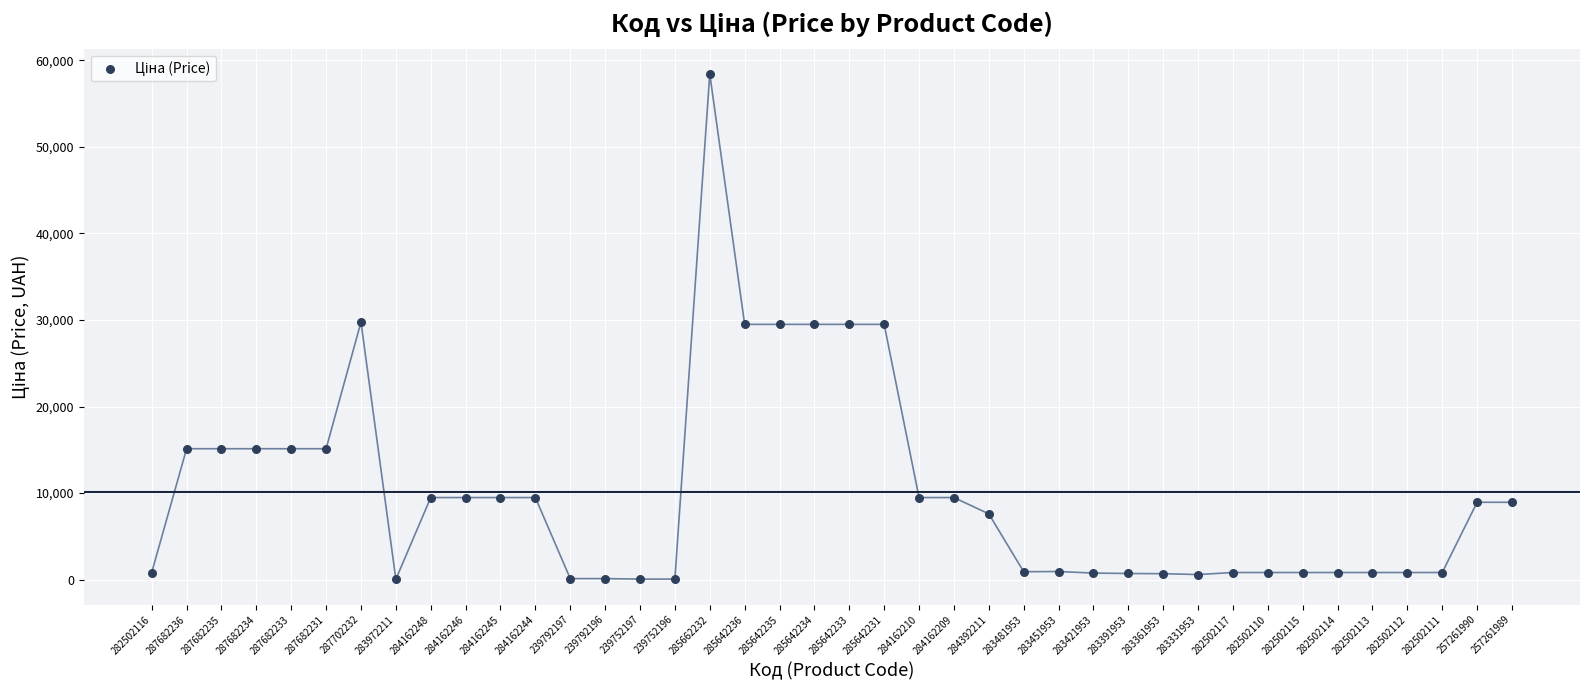

What is the range of Y values (max minus min)?

58394.5